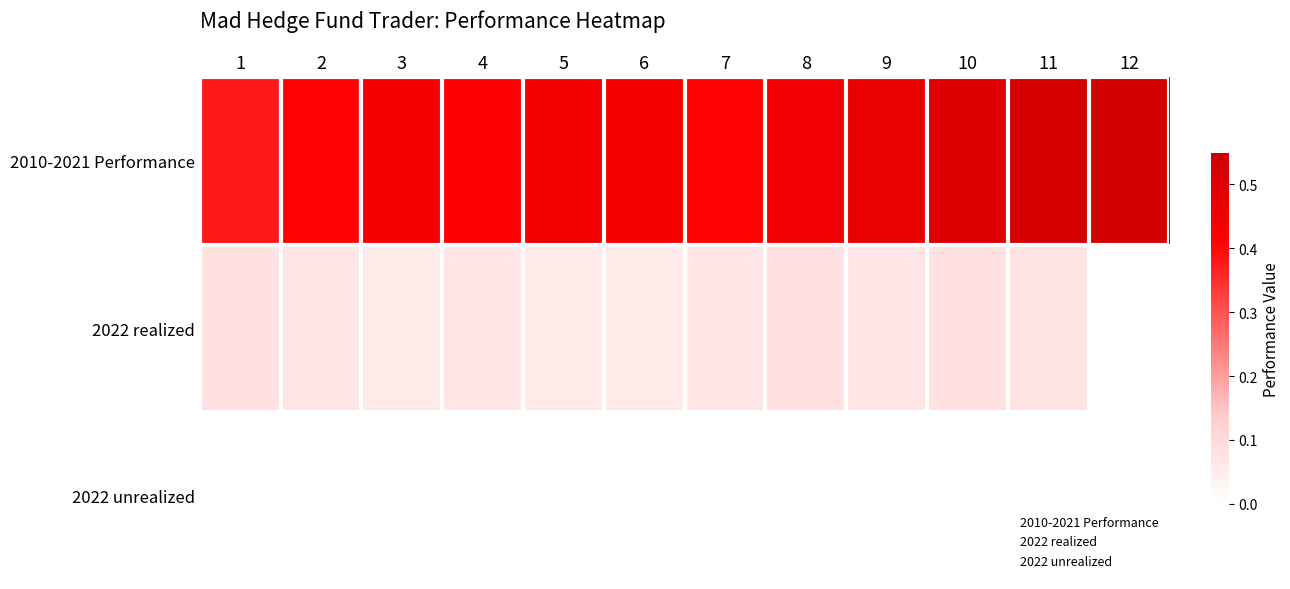

At which category does the chart reach its minimum across all series?

12